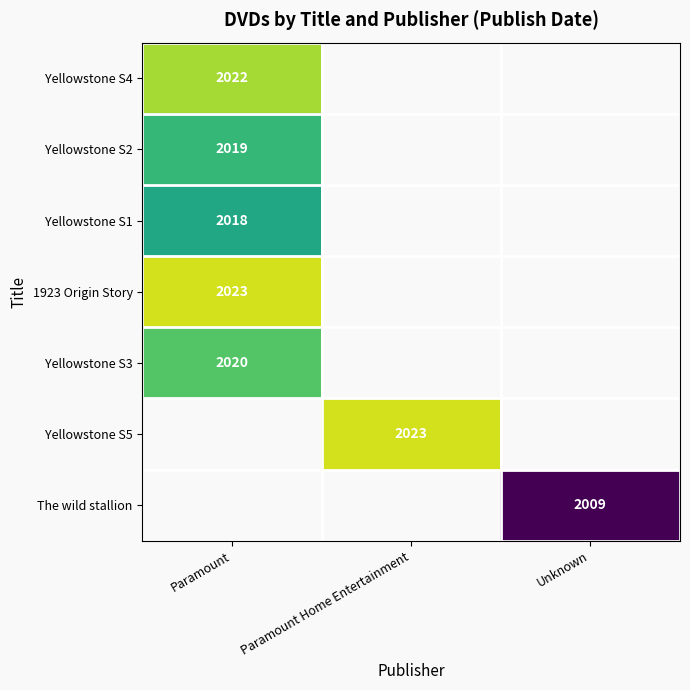

The value of Yellowstone S5 at Paramount Home Entertainment is 2935. True or false?

False